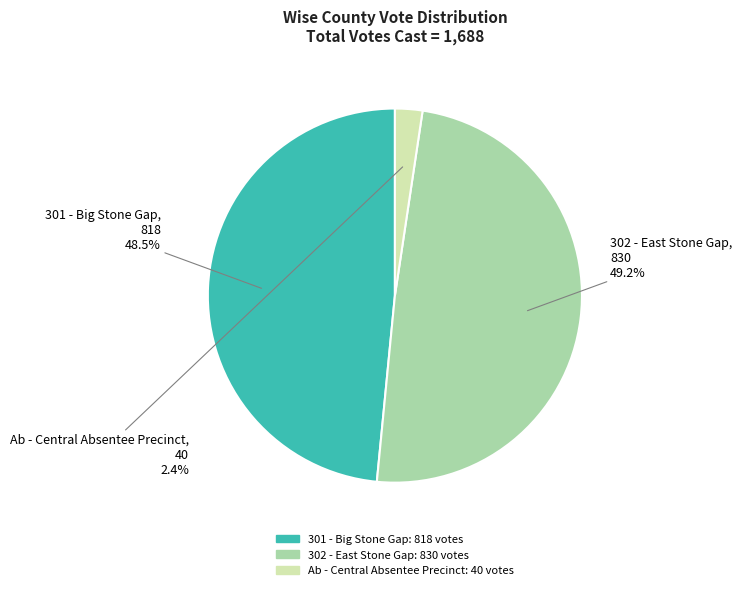

How much of the chart is everything except 302 - East Stone Gap?

50.8%